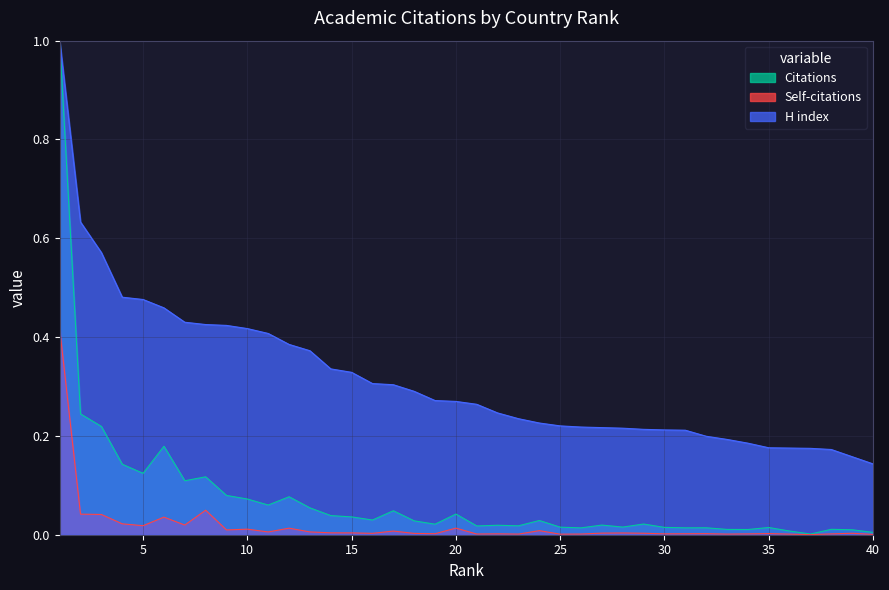

Reading right to left, list all the values displayed in this chart.

Citations: 0.0	0.0	0.0	0.0	0.0	0.0	0.0	0.0	0.0	0.0	0.0	0.0	0.0	0.0	0.0	0.0	0.0	0.0	0.0	0.0	0.0	0.0	0.0	0.0	0.0	0.0	0.0	0.1	0.1	0.1	0.1	0.1	0.1	0.1	0.2	0.1	0.1	0.2	0.2	1.0
Self-citations: 0.0	0.0	0.0	0.0	0.0	0.0	0.0	0.0	0.0	0.0	0.0	0.0	0.0	0.0	0.0	0.0	0.0	0.0	0.0	0.0	0.0	0.0	0.0	0.0	0.0	0.0	0.0	0.0	0.0	0.0	0.0	0.0	0.0	0.0	0.0	0.0	0.0	0.0	0.0	0.4
H index: 0.1	0.2	0.2	0.2	0.2	0.2	0.2	0.2	0.2	0.2	0.2	0.2	0.2	0.2	0.2	0.2	0.2	0.2	0.2	0.3	0.3	0.3	0.3	0.3	0.3	0.3	0.3	0.4	0.4	0.4	0.4	0.4	0.4	0.4	0.5	0.5	0.5	0.6	0.6	1.0